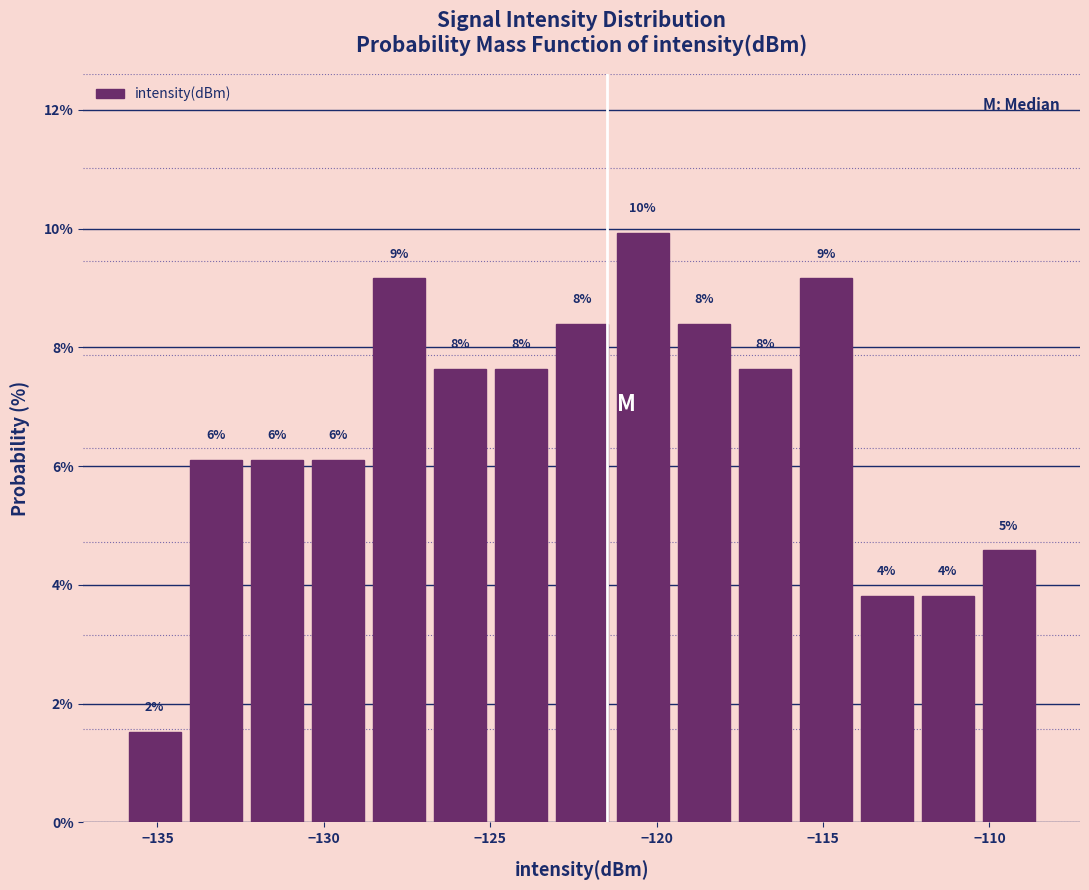

Read against the x-axis, roughly where is the centre of the tallest bar?

-120.5